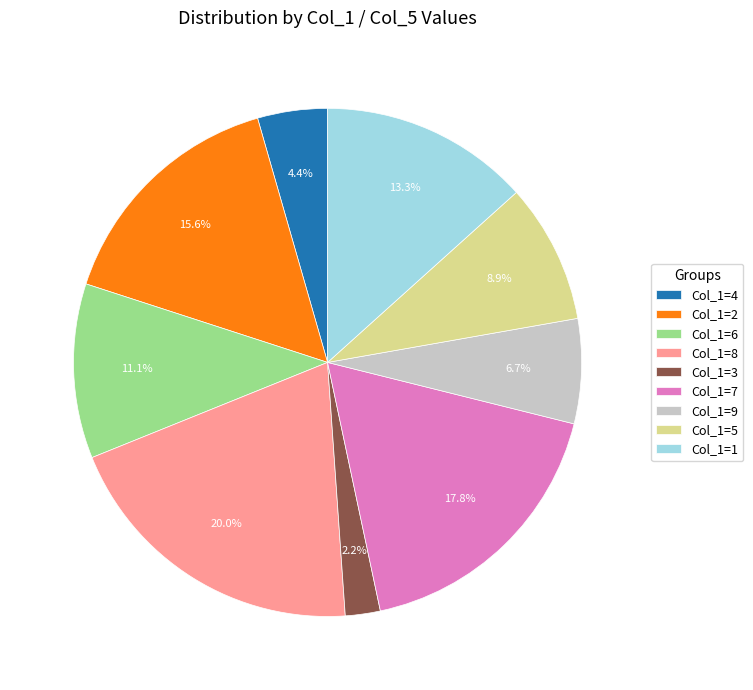

Does Col_1=1 account for over 50% of the chart?

No